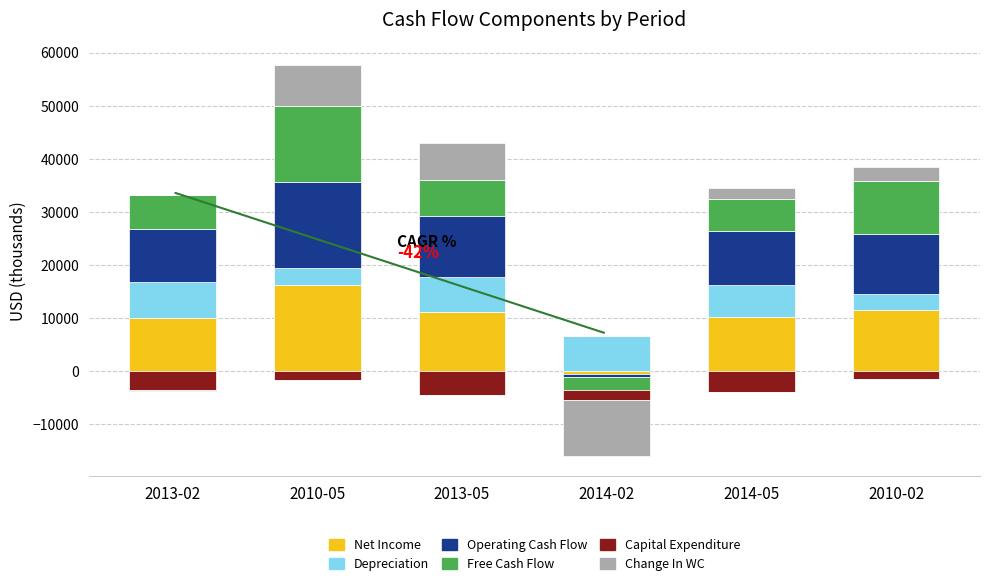

What is the difference between the maximum and minimum values in the Net Income series?

16145